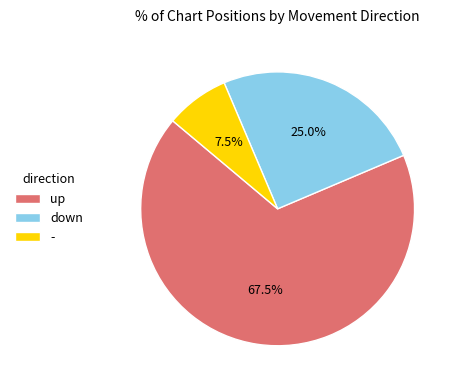

Between - and down, which is larger?

down